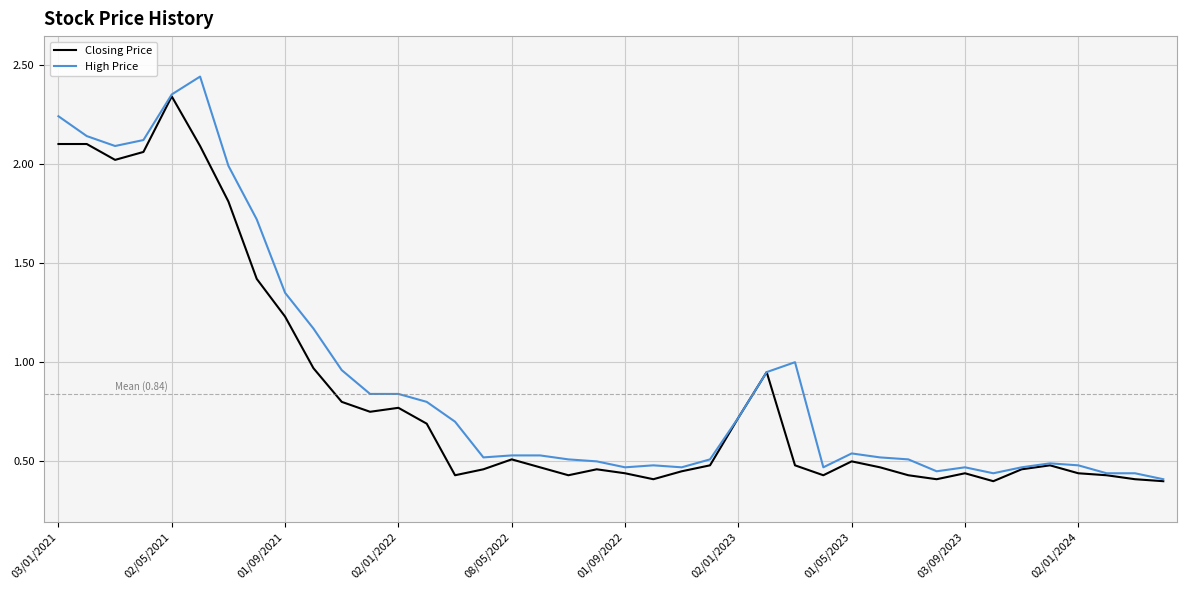

Which series has the largest range (max minus min)?

High Price